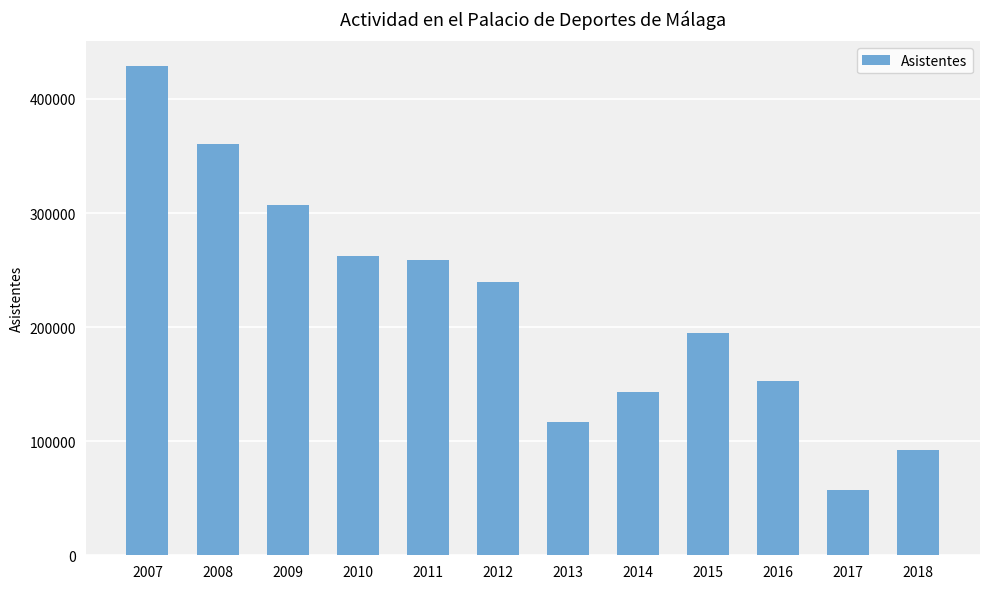

How many distinct data groups are displayed?

1